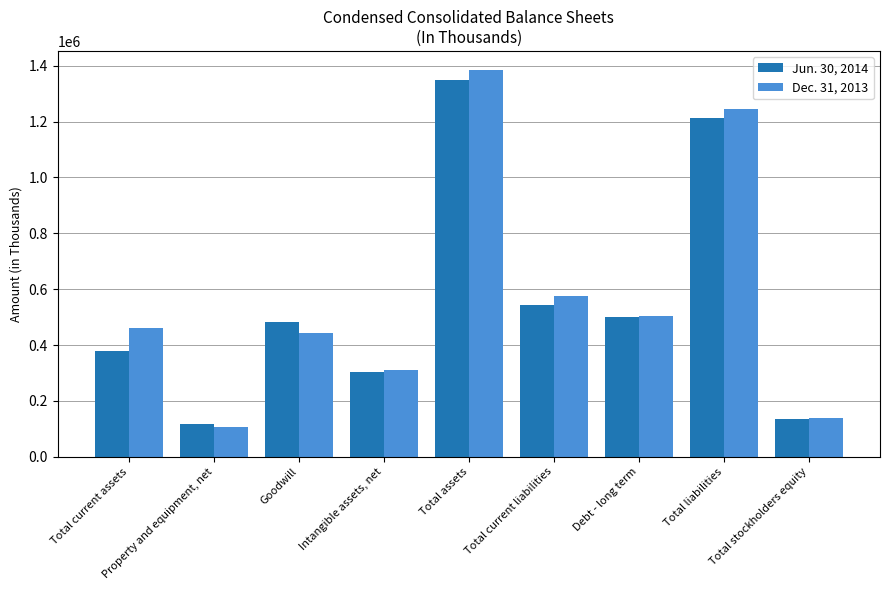

What is the sum of the Dec. 31, 2013 values at Property and equipment, net and Total assets?

1490529